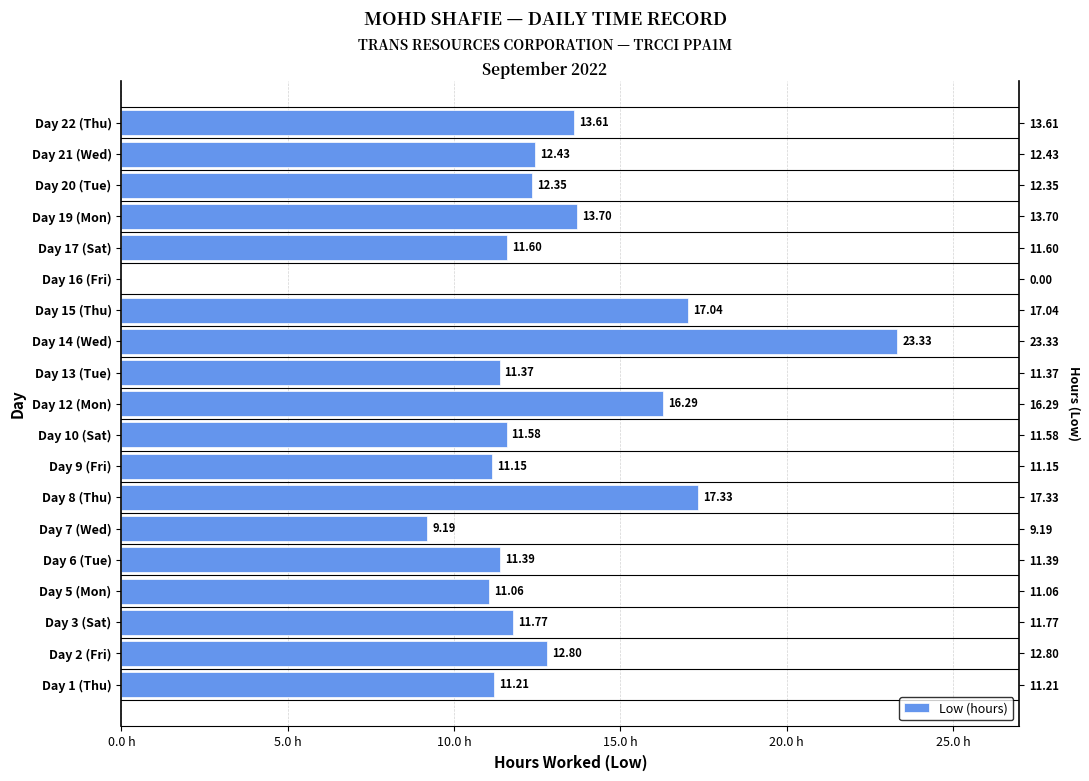

What is the value of the 2nd bar from the left?

12.8